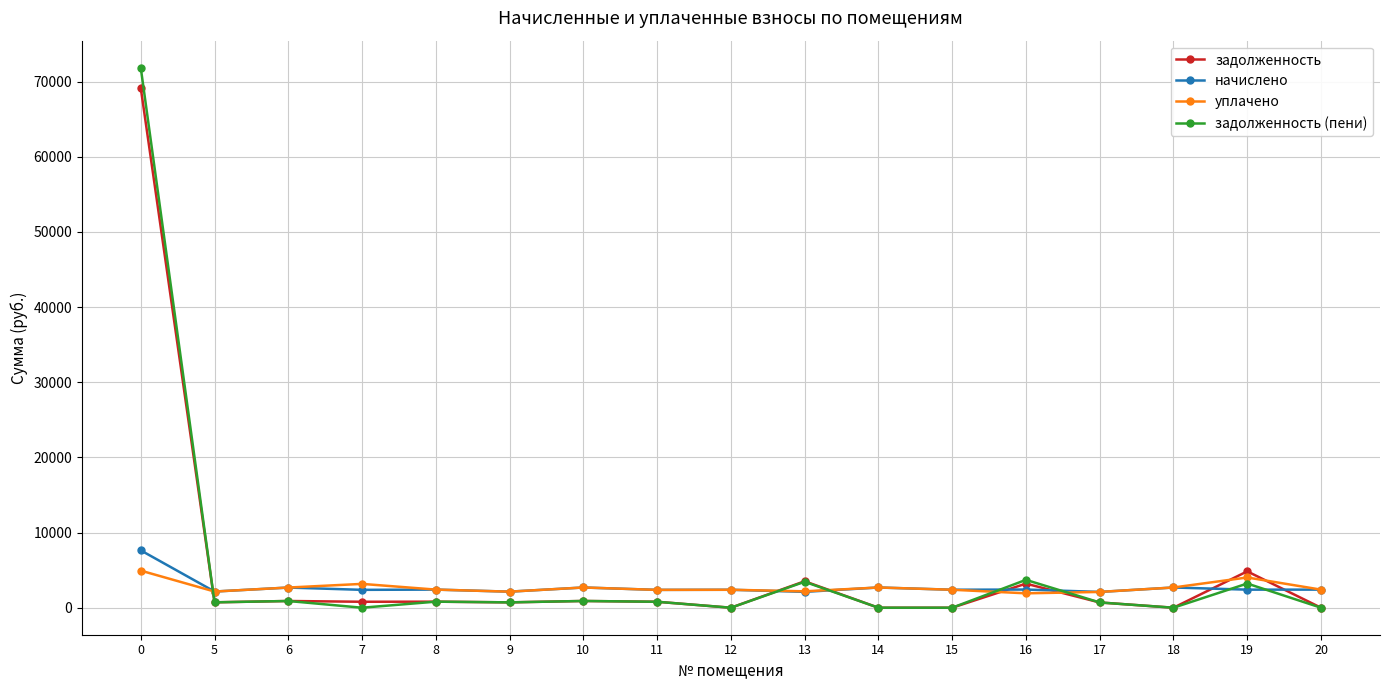

The value of задолженность (пени) at 20 is 43665.7. True or false?

False